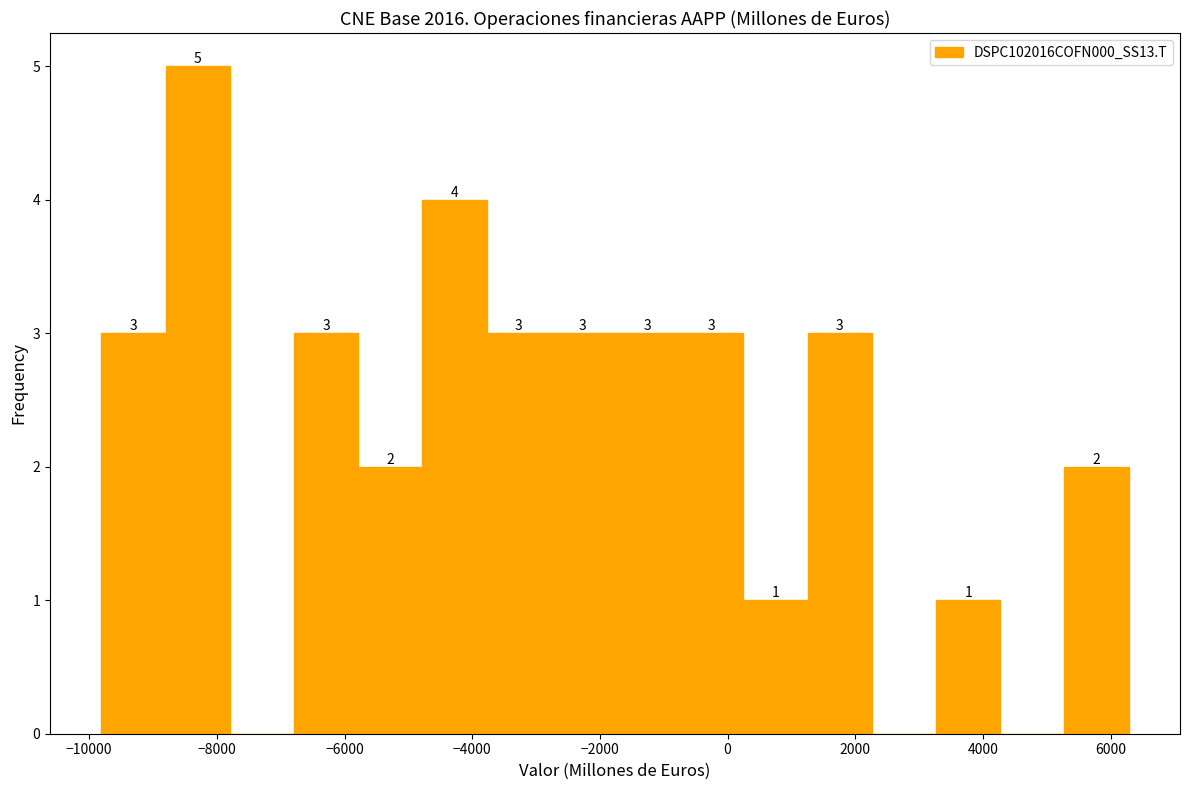

Over which range of the x-axis is the bar tallest?

-8800 to -7800